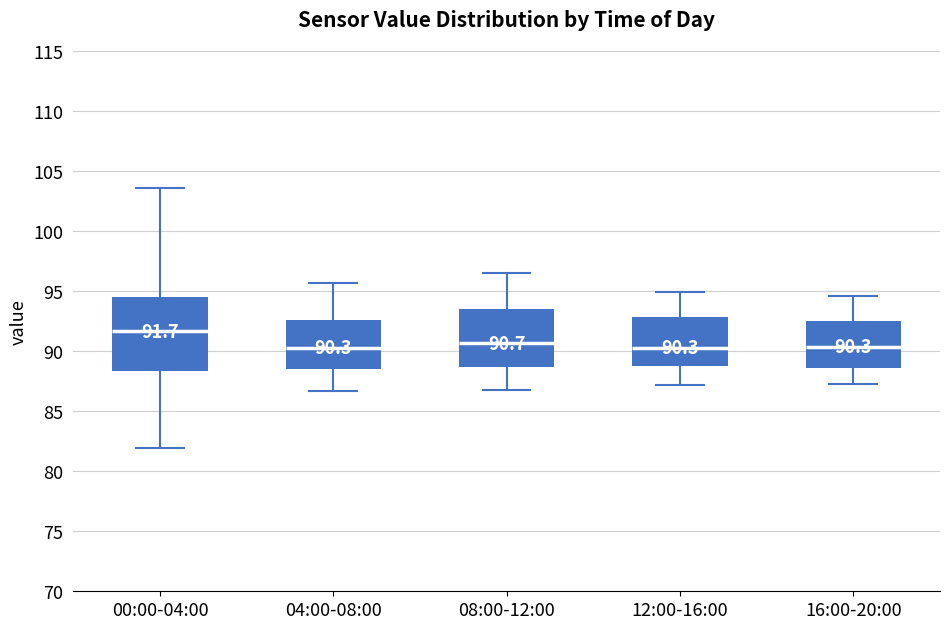

Which box's median line is the highest?

00:00-04:00